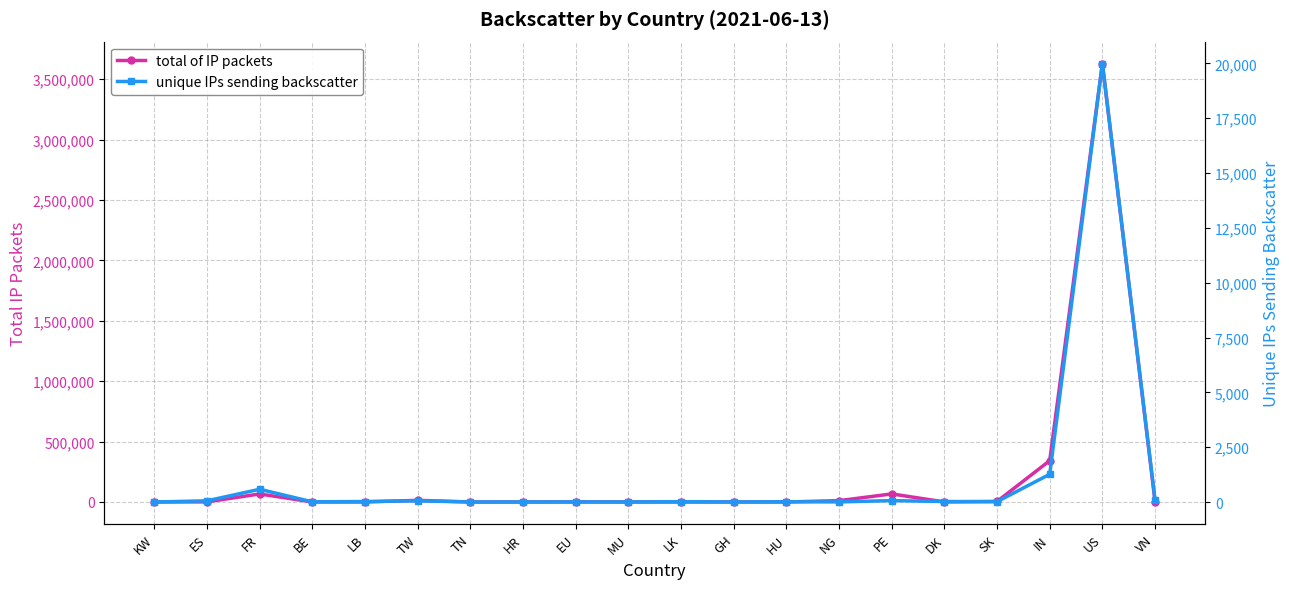

Does the chart have visible grid lines?

Yes